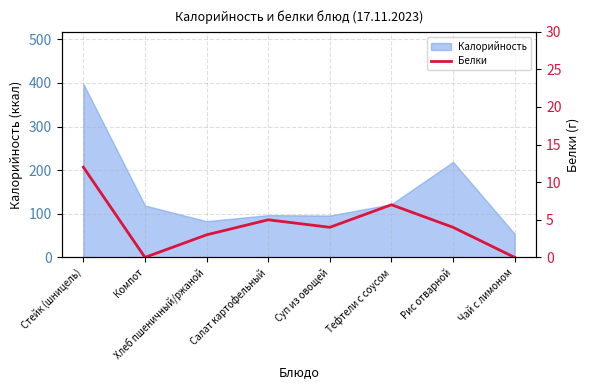

Rank the categories by value from lowest to highest.

Компот, Чай с лимоном, Хлеб пшеничный/ржаной, Суп из овощей, Рис отварной, Салат картофельный, Тефтели с соусом, Стейк (шницель)